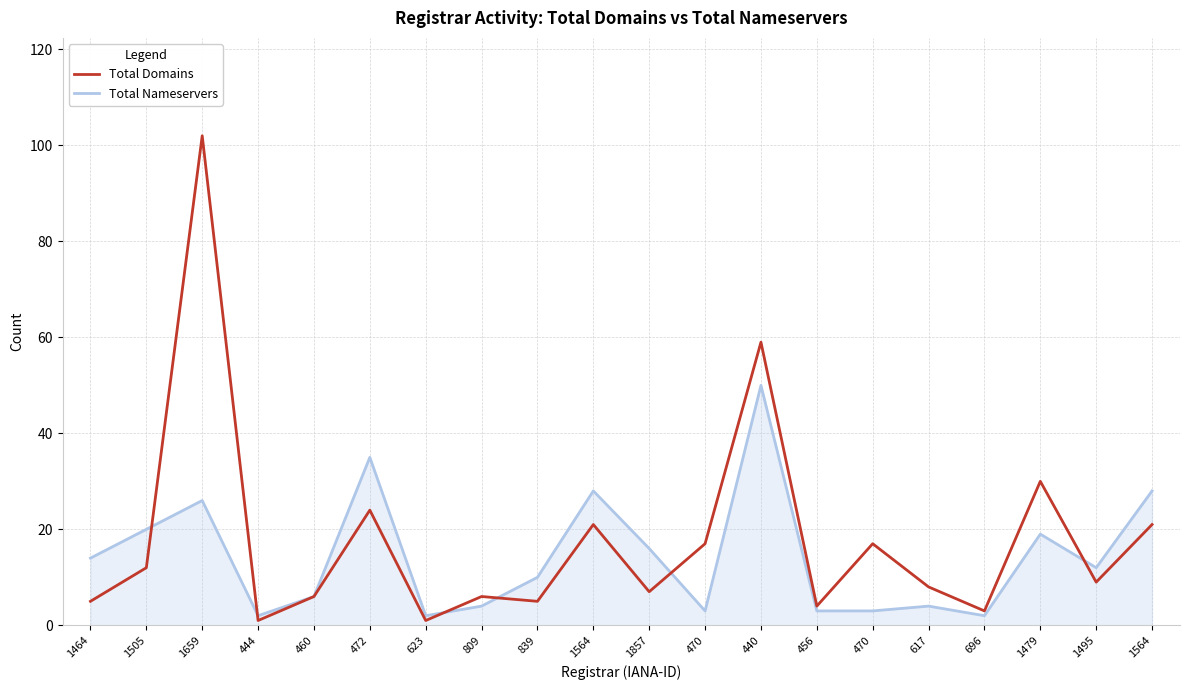

Where is the first local minimum for Total Domains?

444